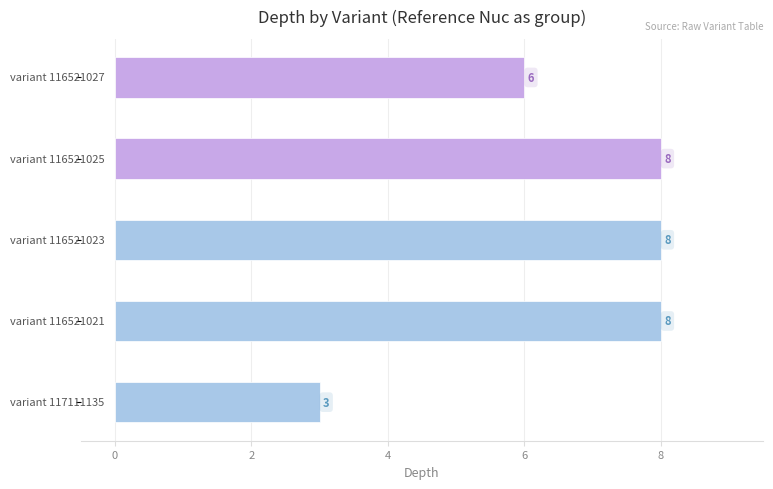

Does the chart contain stacked bars?

No